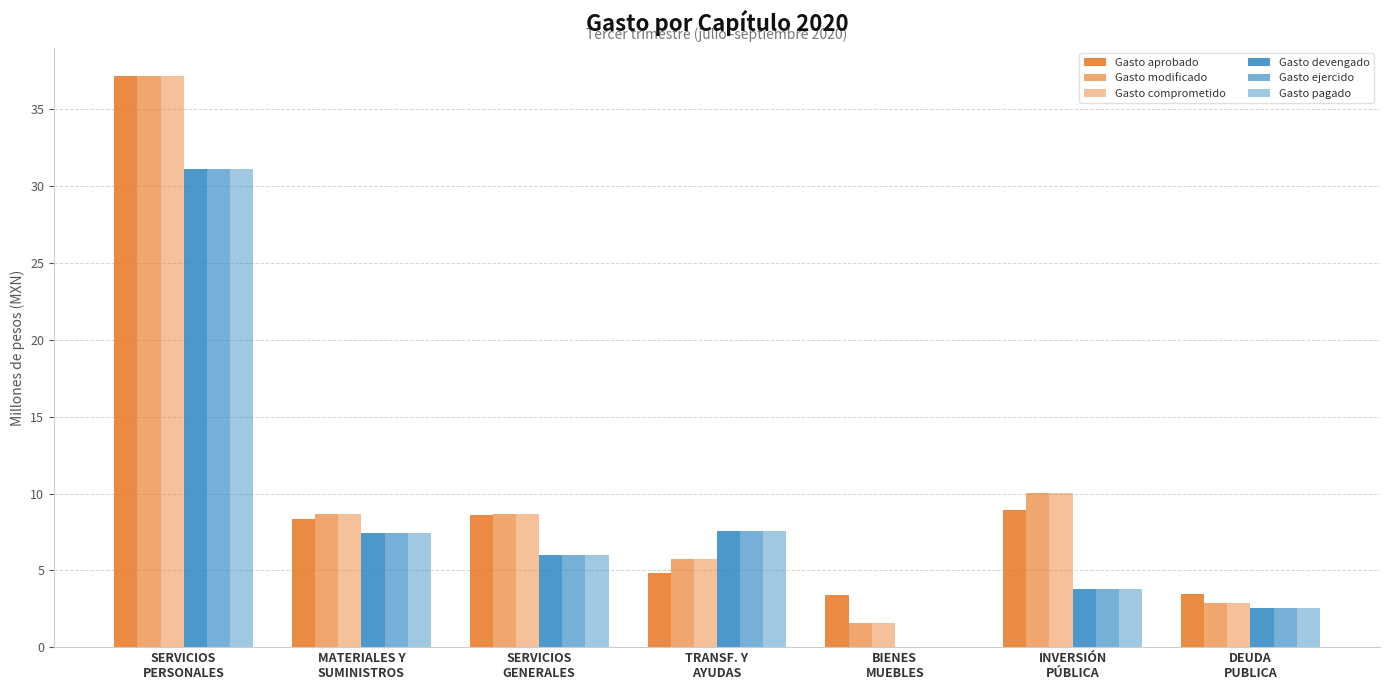

What is the value of the Gasto comprometido bar at the 7th from the left?

2.9